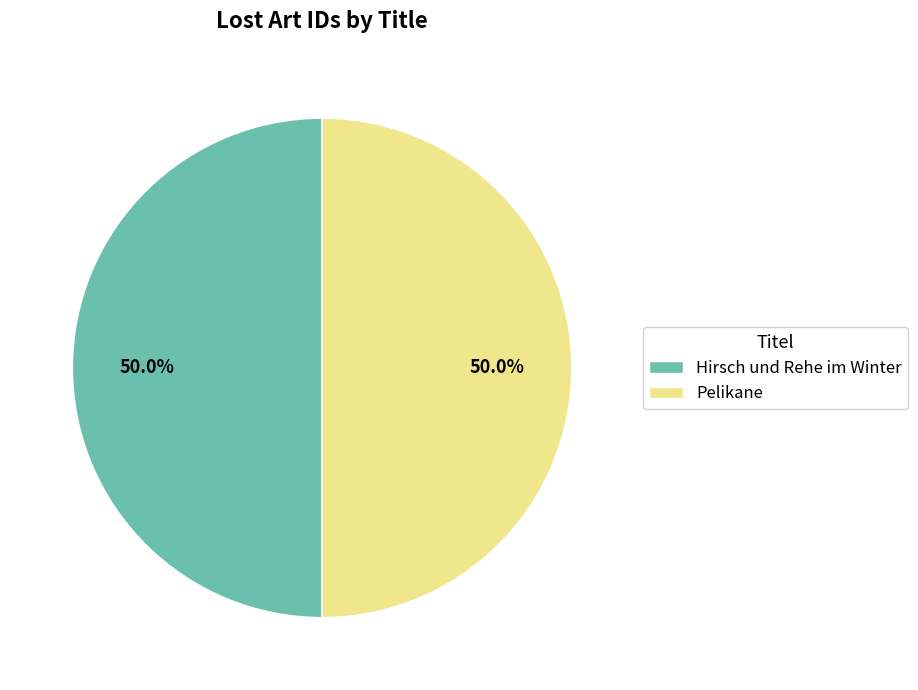

Is it true that Hirsch und Rehe im Winter is 35% of the pie?

False